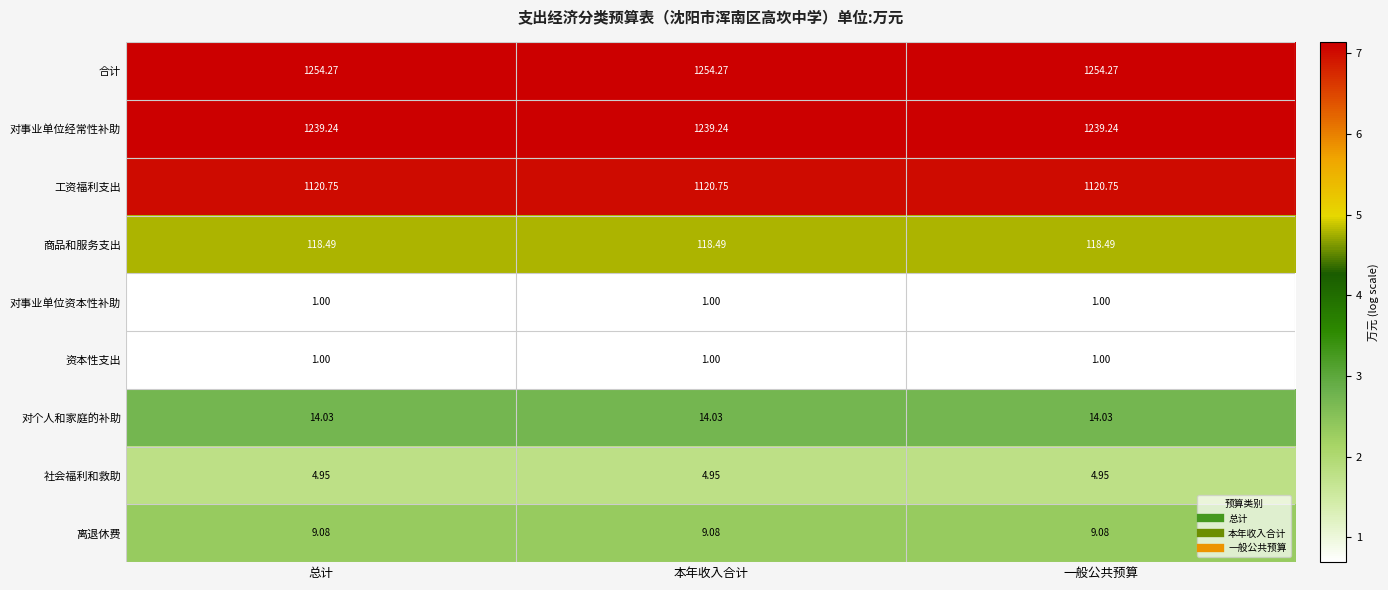

What is the spread (max minus min) of values at 总计?

1253.3